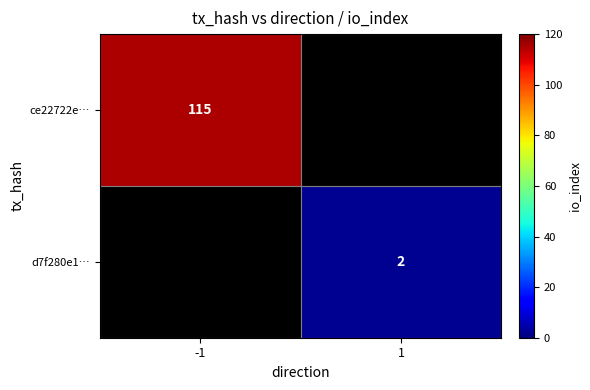

The value of d7f280e1… at 1 is 1. True or false?

False